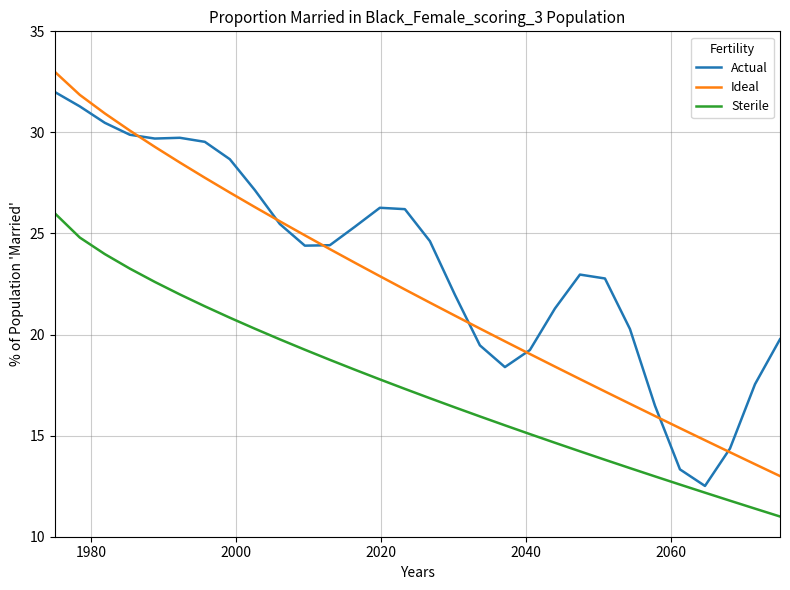

Which series has the largest total across all categories?

Actual